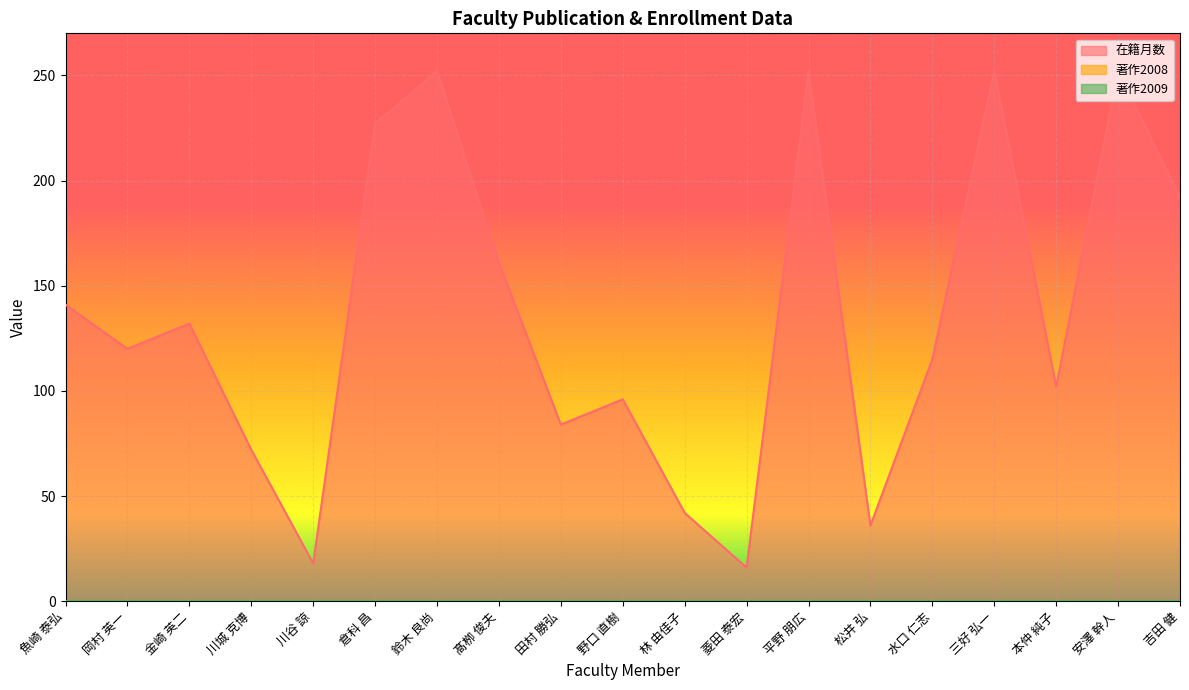

Count the number of categories in the chart.

19